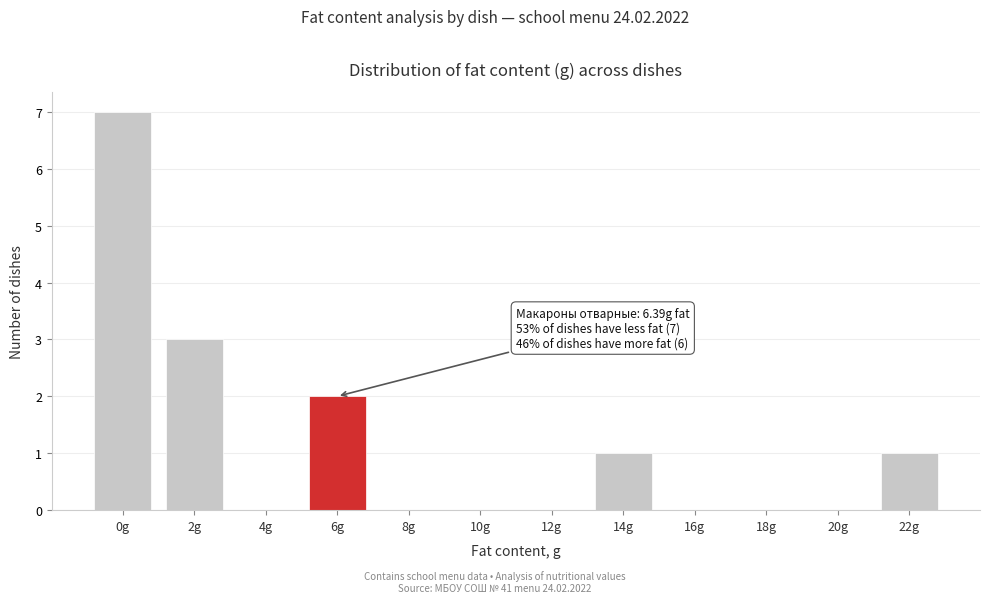

Reading left to right, transcribe all the data shown in this chart.

0g=7	2g=3	4g=0	6g=2	8g=0	10g=0	12g=0	14g=1	16g=0	18g=0	20g=0	22g=1